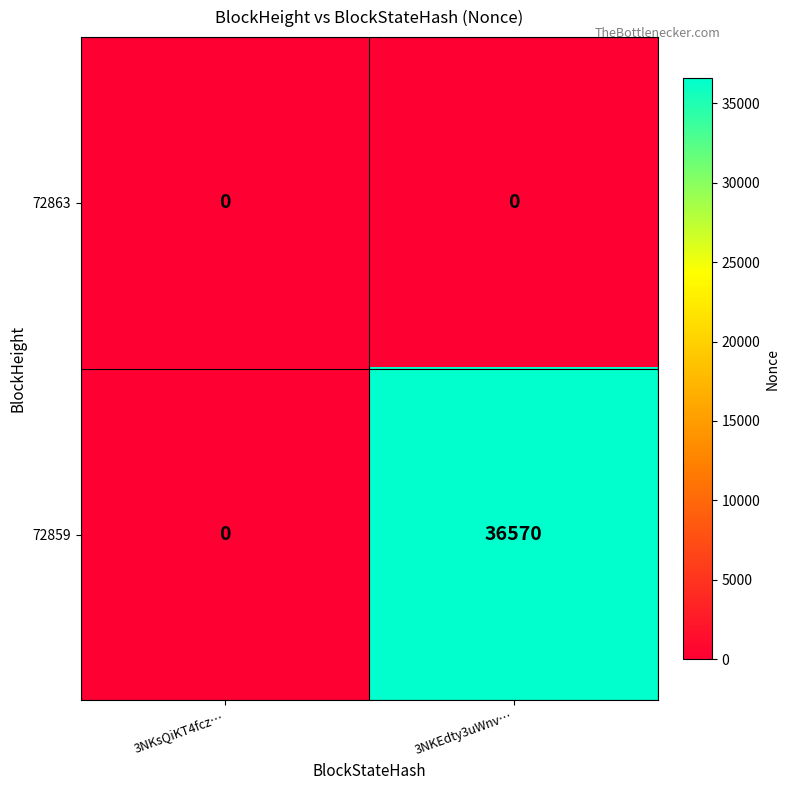

Reading right to left, transcribe all the data shown in this chart.

72863: 0	0
72859: 36570	0